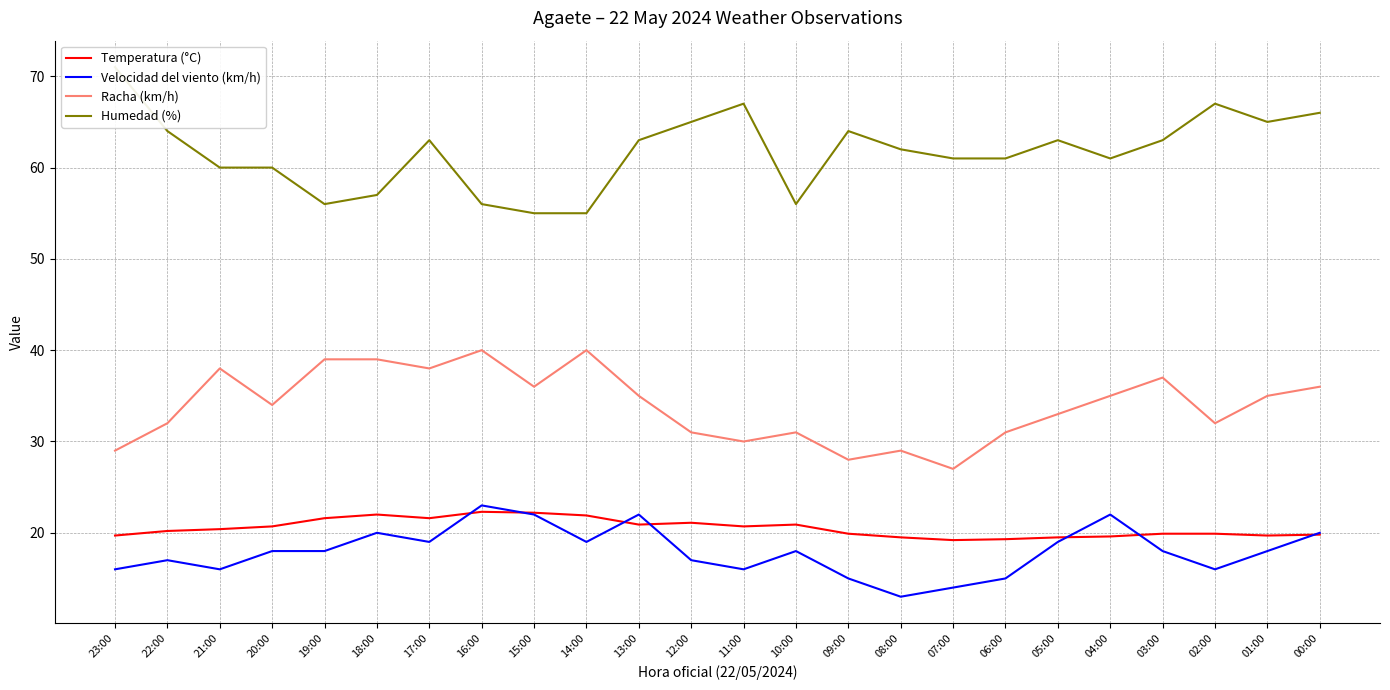

What is the spread (max minus min) of values at 09:00?

49.0